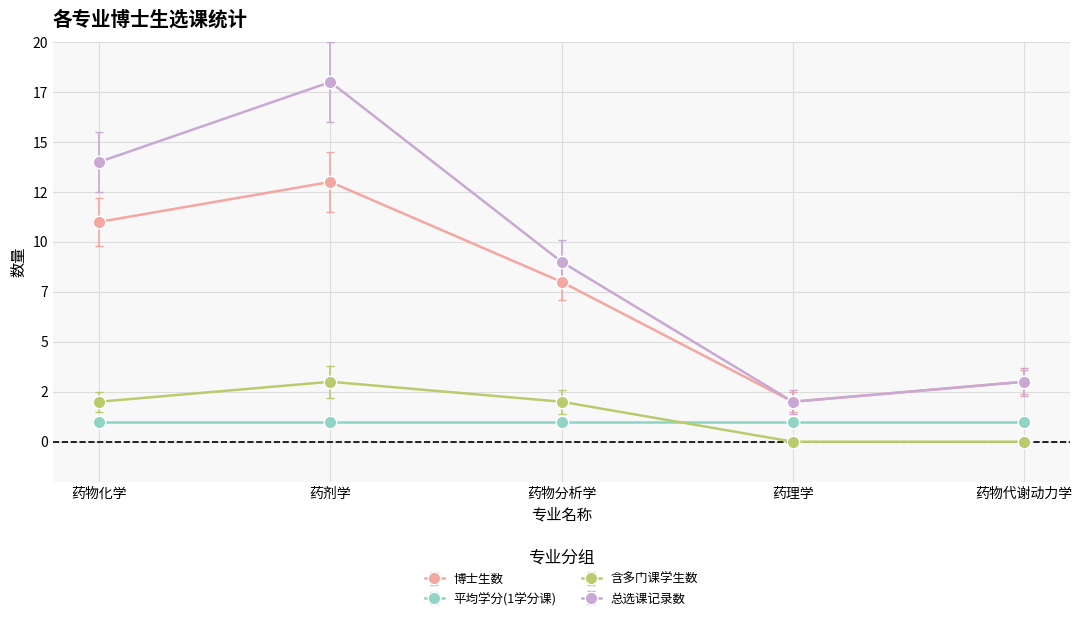

Does the chart have visible grid lines?

Yes